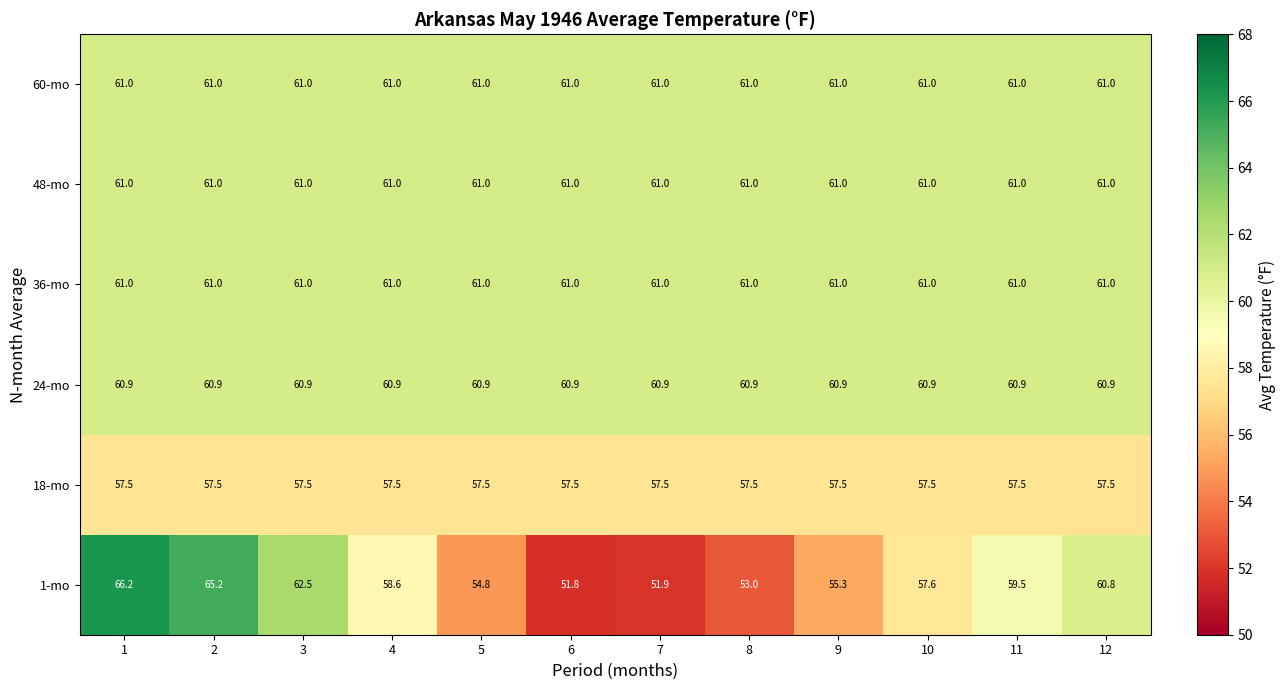

What is the sum of all 18-mo values?

690.0